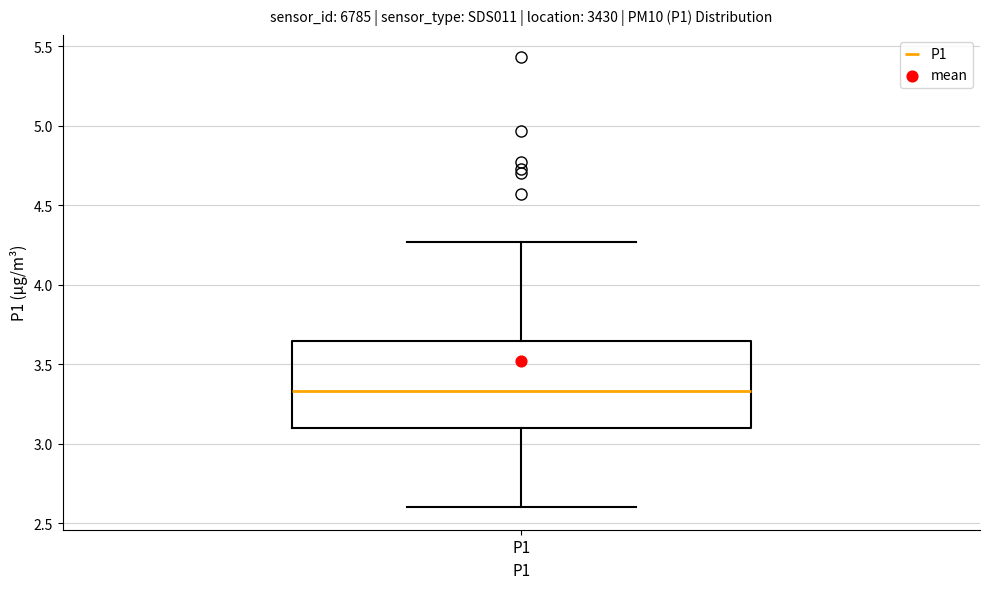

Where does the upper whisker of the box for P1 end on the y-axis? The values are not printed on the chart, so give them approximately, as read against the axis.

4.25